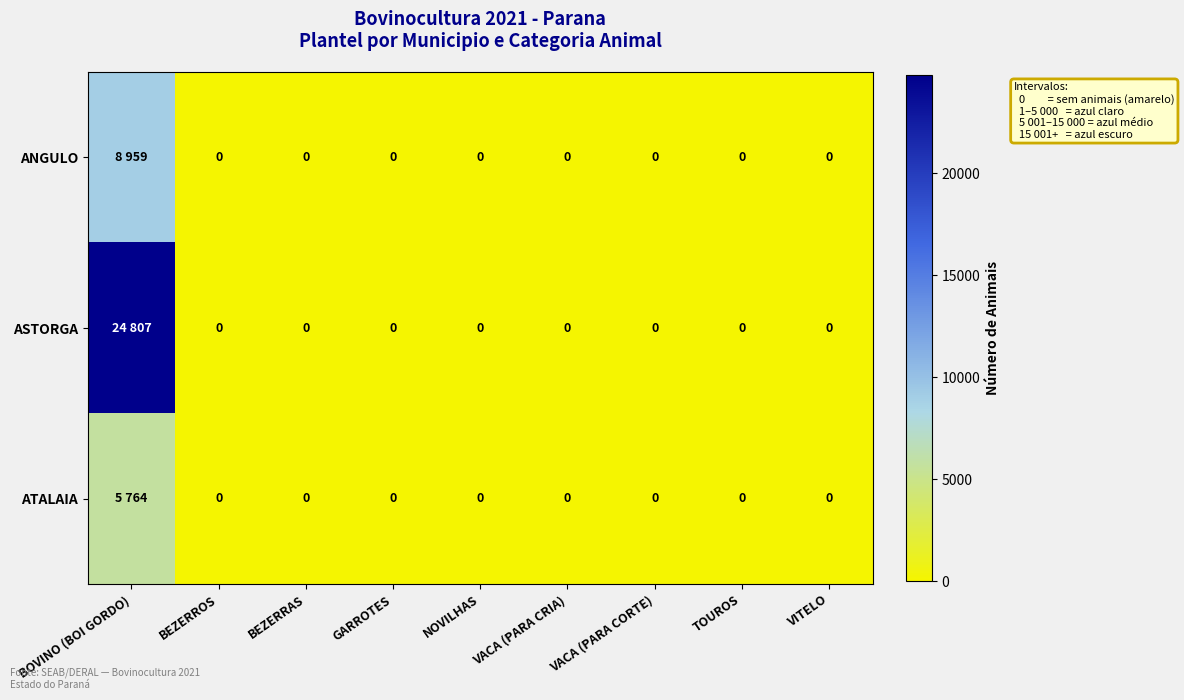

What is the average value of the ASTORGA series?

2756